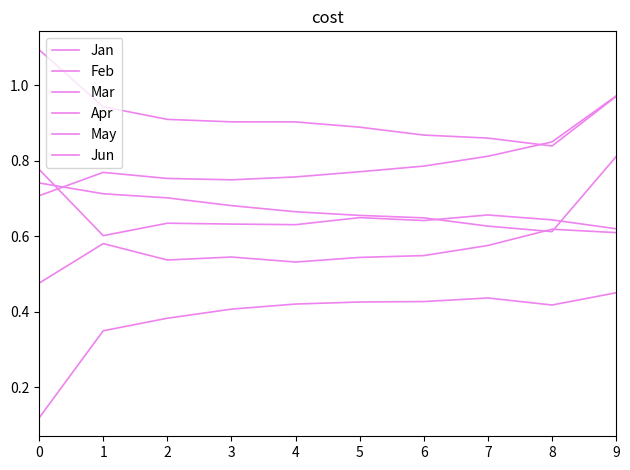

Count the Jun values in the range 0 to 1.

10